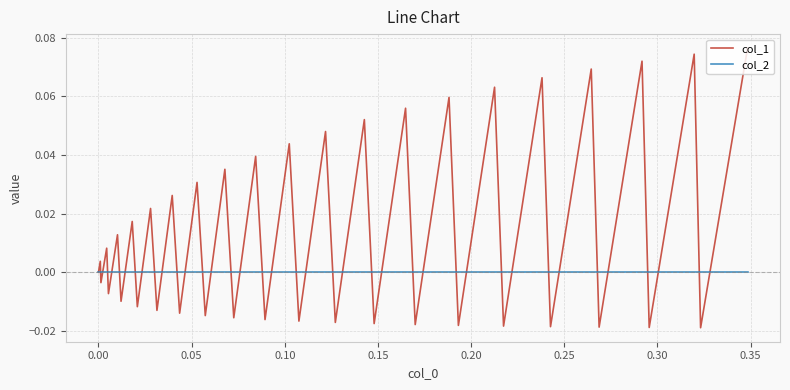

List the series in order of their overall mean, lowest first.

col_2, col_1